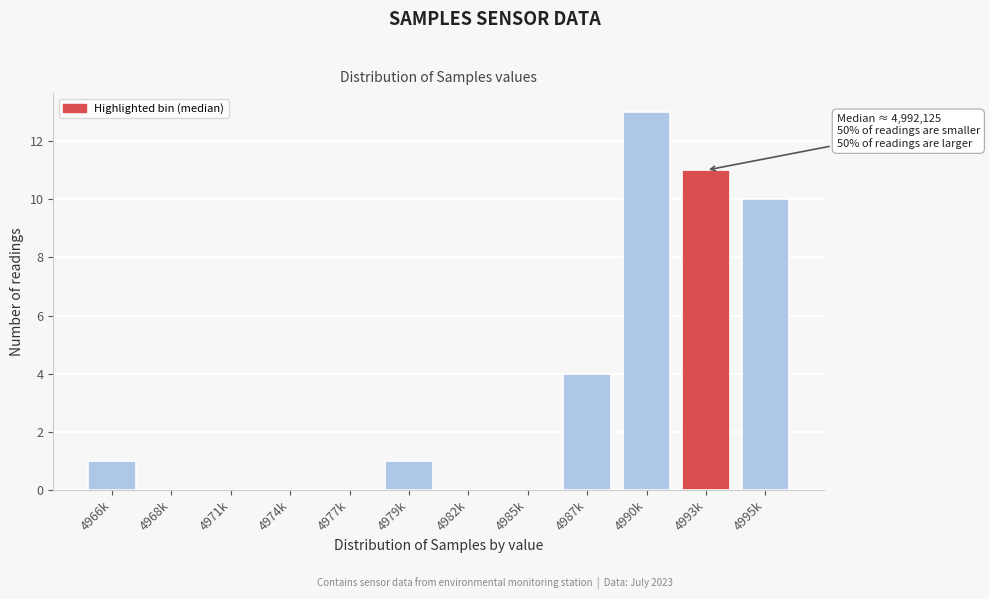

Reading right to left, extract all data points from this chart.

4995k=10	4993k=11	4990k=13	4987k=4	4985k=0	4982k=0	4979k=1	4977k=0	4974k=0	4971k=0	4968k=0	4966k=1